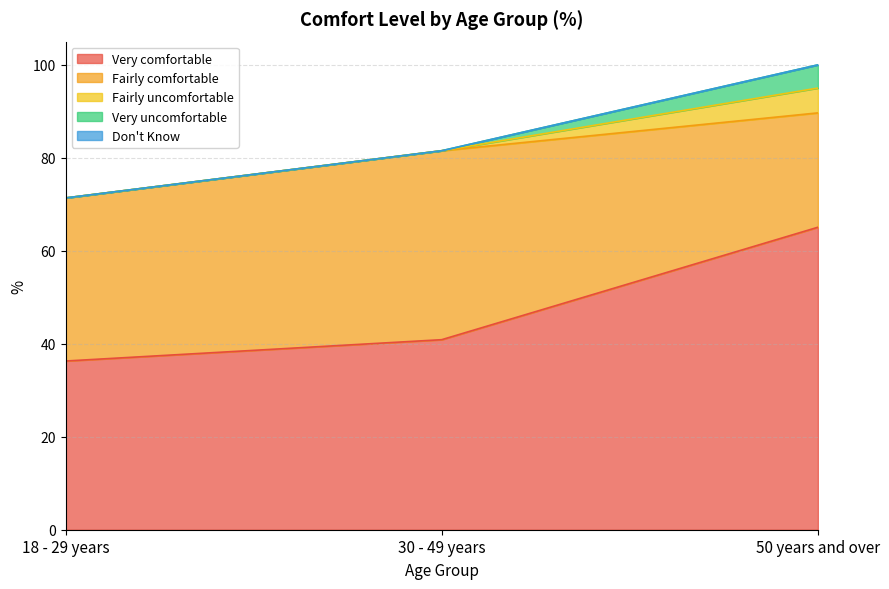

Which category has the lowest value in the Very uncomfortable series?

18 - 29 years